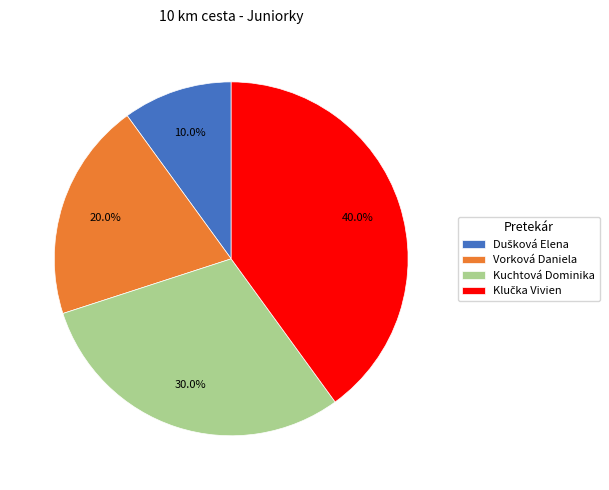

How many slices are in this pie chart?

4